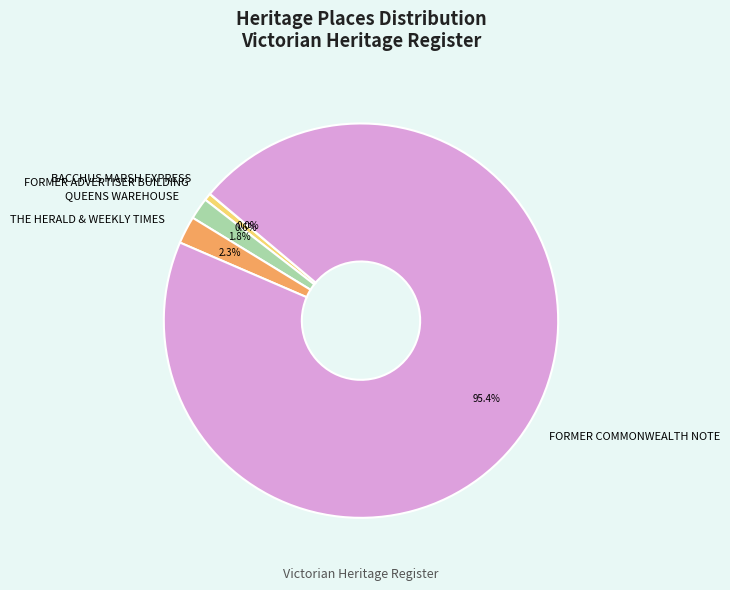

Combined, do FORMER COMMONWEALTH NOTE and THE HERALD & WEEKLY TIMES account for over 50%?

Yes